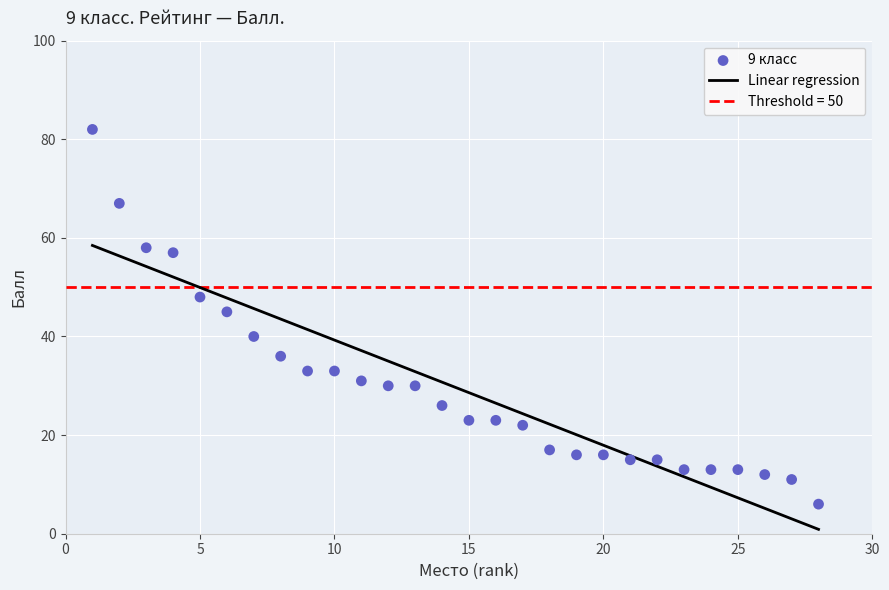

What Y value in the scatter plot is closest to 44?

45